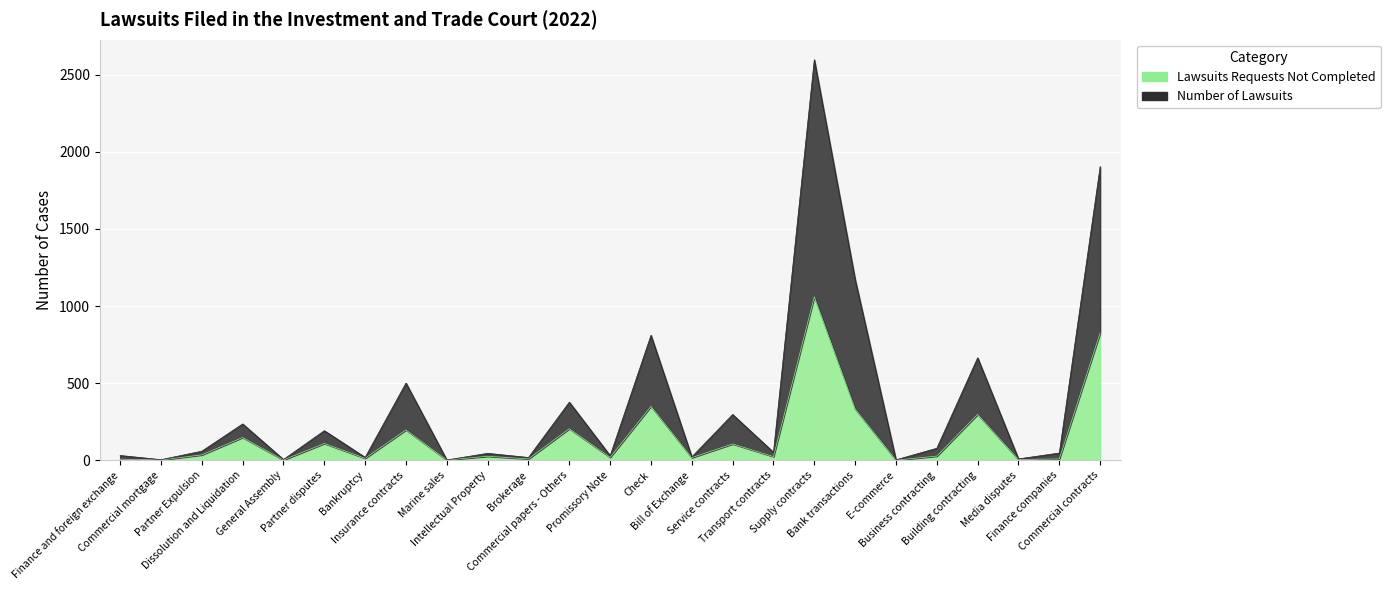

True or false: Number of Lawsuits and Lawsuits Requests Not Completed cross at least once.

False